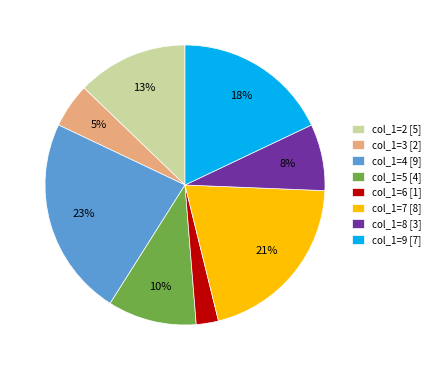

How many segments does this pie chart have?

8